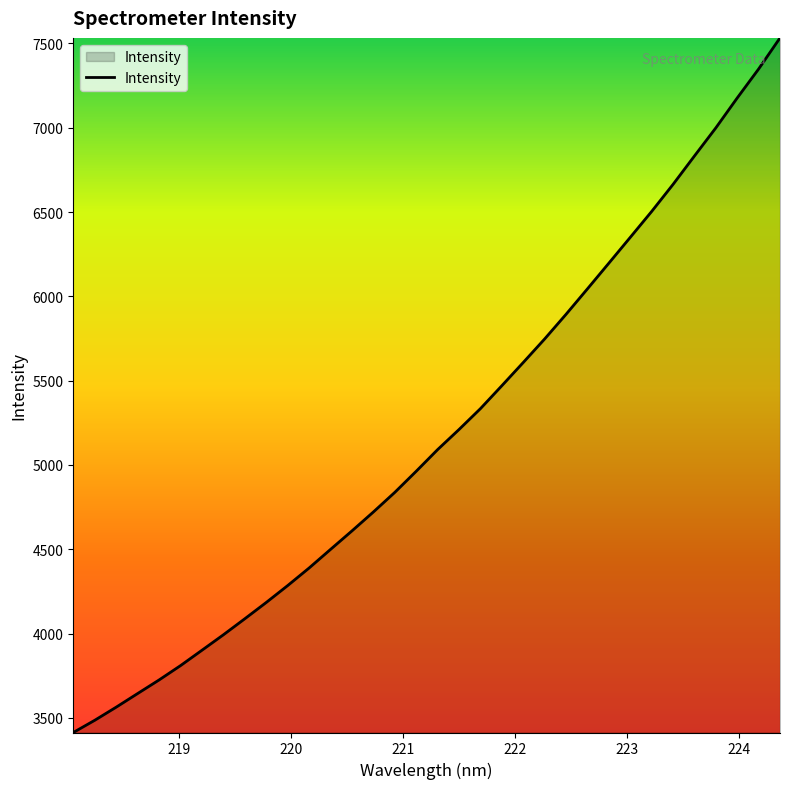

What is the difference between the maximum and minimum values?

4119.2